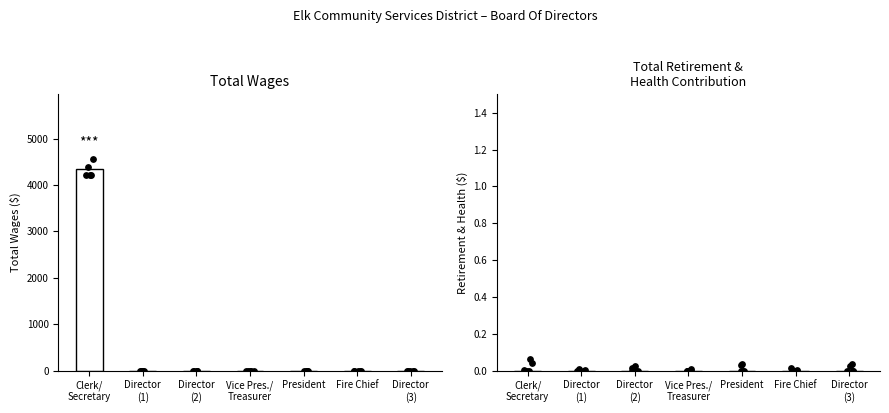

Which series has the largest total across all categories?

Total Wages